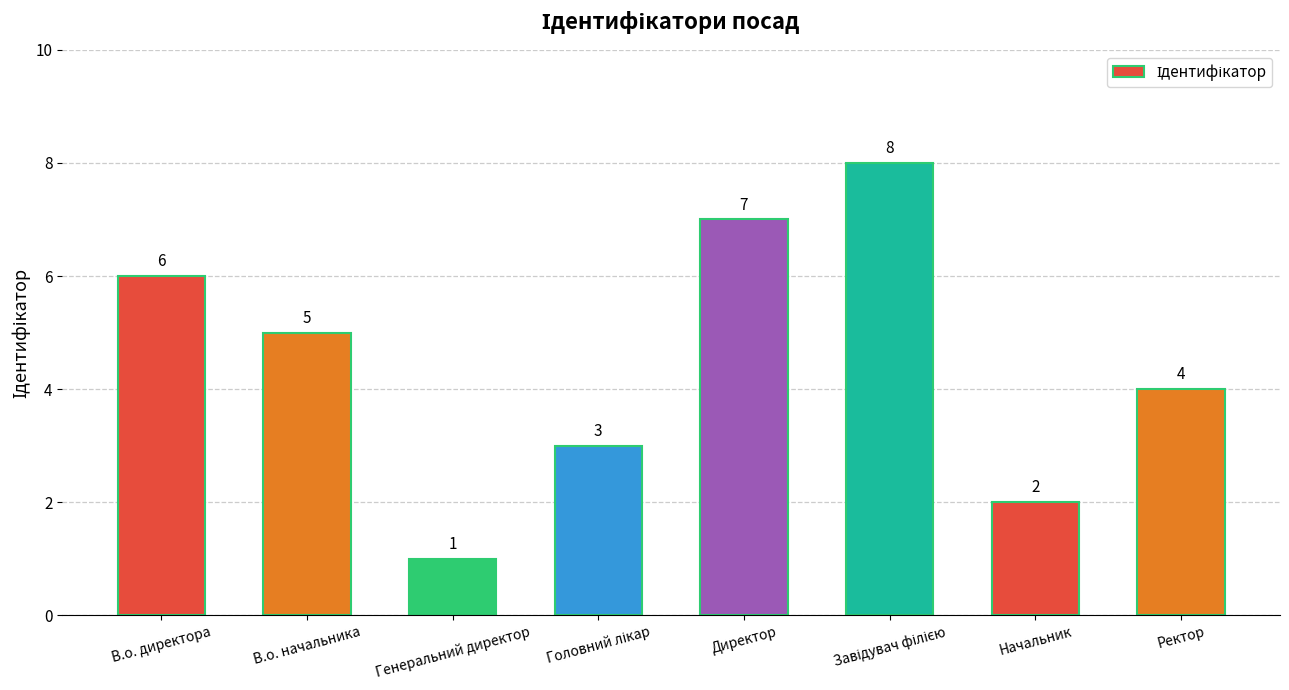

Approximately how many times larger is the value at В.о. директора compared to В.о. начальника?

1.2